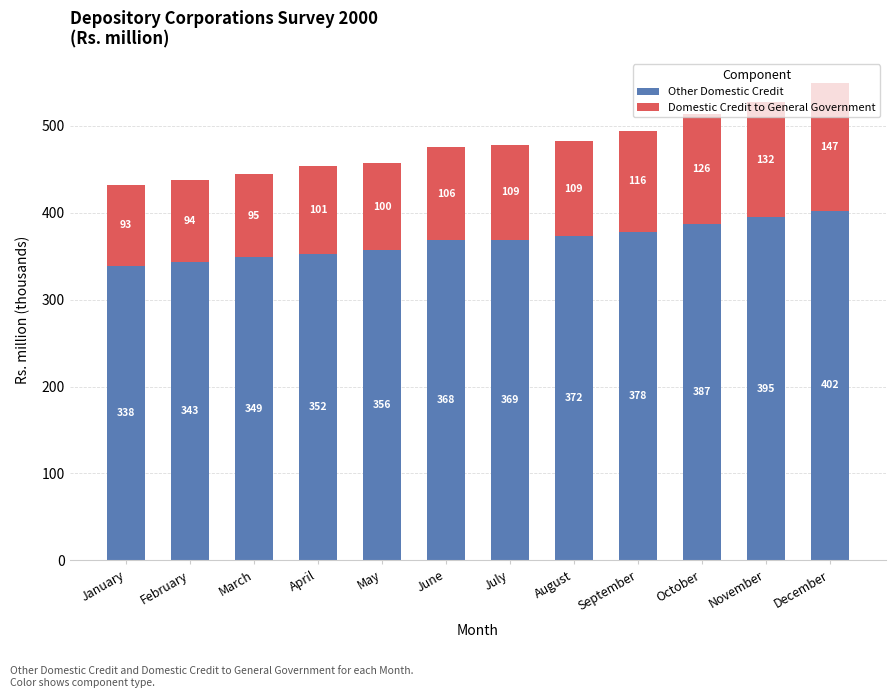

Is it true that Other Domestic Credit equals 211.1 at September?

False